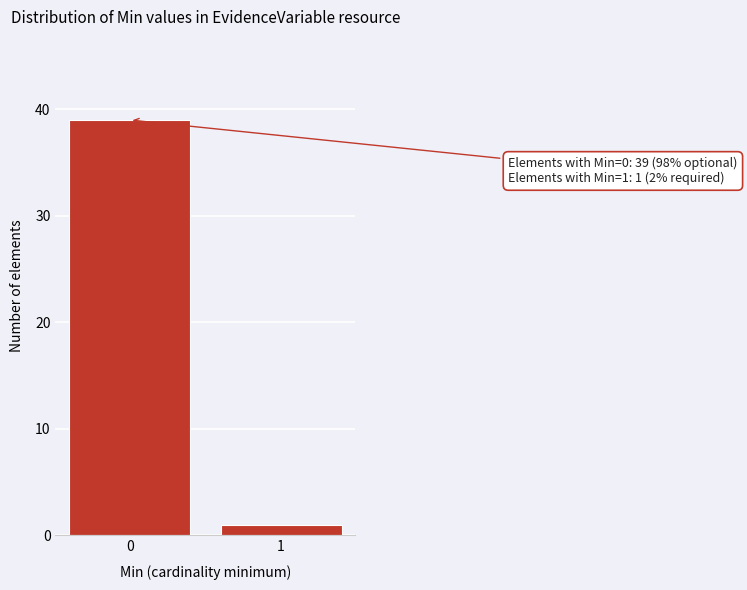

Reading left to right, what are all the values shown in this chart?

39	1